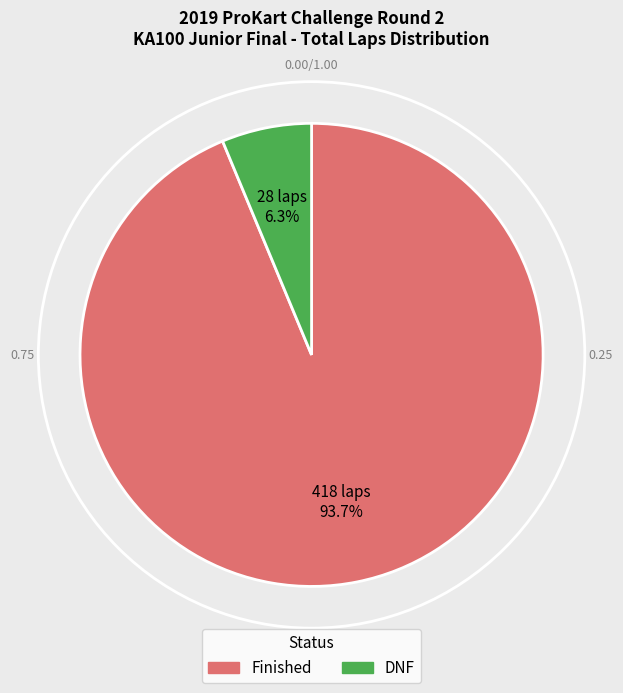

To the nearest percent, what is the average slice percentage?

50%